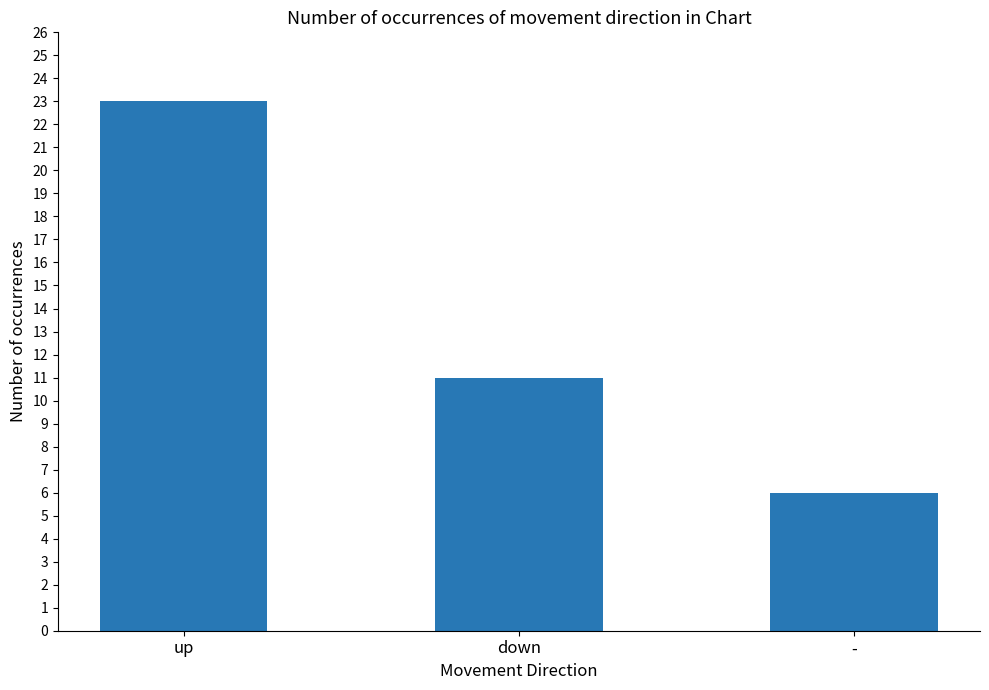

Reading right to left, list all the values displayed in this chart.

6	11	23